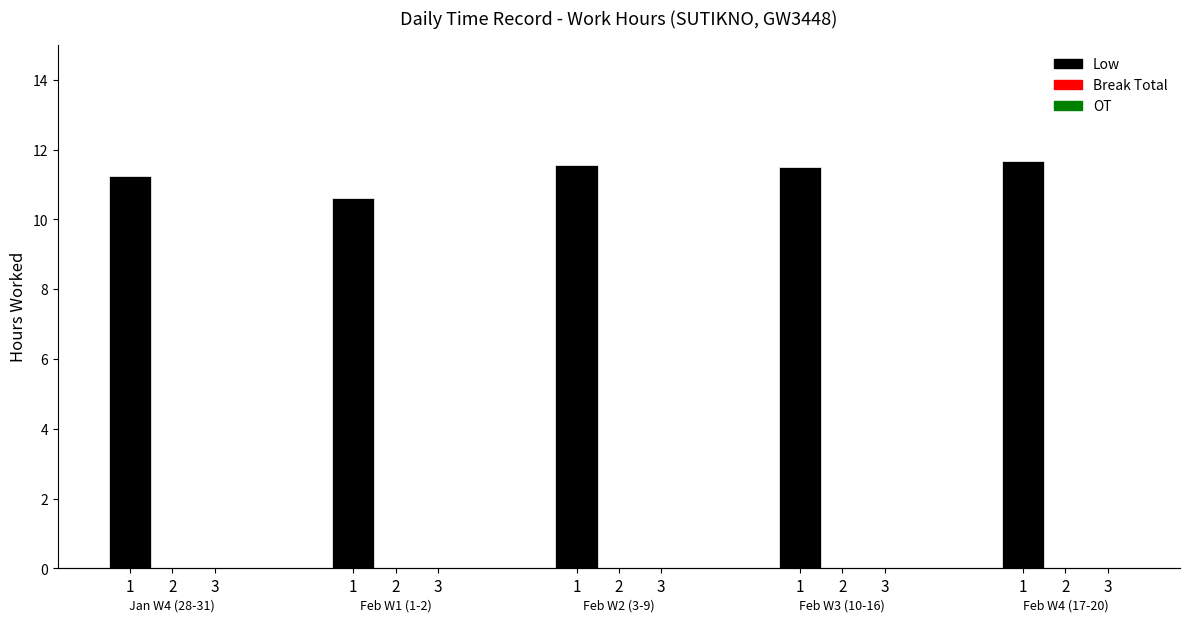

Reading left to right, transcribe all the data shown in this chart.

Low: 11.2	10.6	11.6	11.5	11.7
Break Total: 0.0	0.0	0.0	0.0	0.0
OT: 0.0	0.0	0.0	0.0	0.0